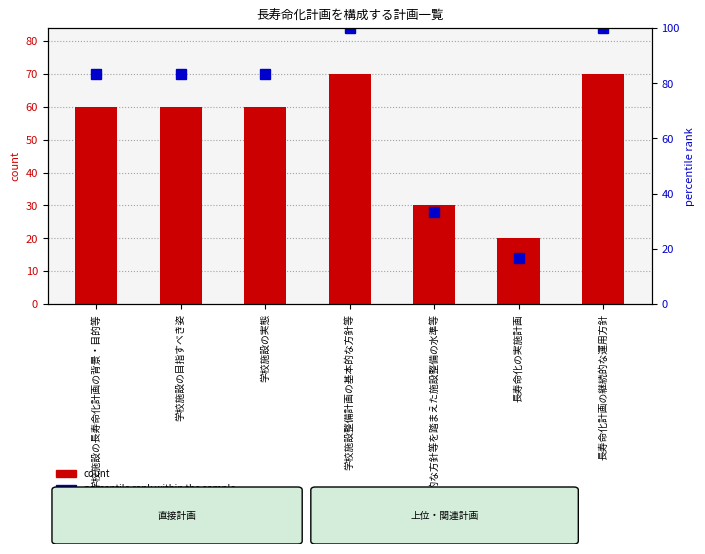

Rank the categories by percentile rank within the sample value from highest to lowest.

学校施設整備計画の基本的な方針等, 長寿命化計画の継続的な運用方針, 学校施設の長寿命化計画の背景・目的等, 学校施設の目指すべき姿, 学校施設の実態, 基本的な方針等を踏まえた施設整備の水準等, 長寿命化の実施計画